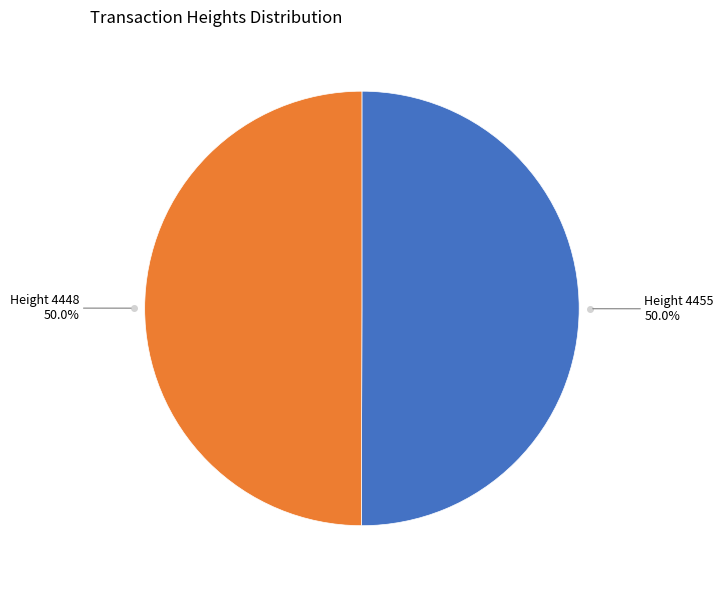

What portion of the pie excludes Height 4448?

50.0%